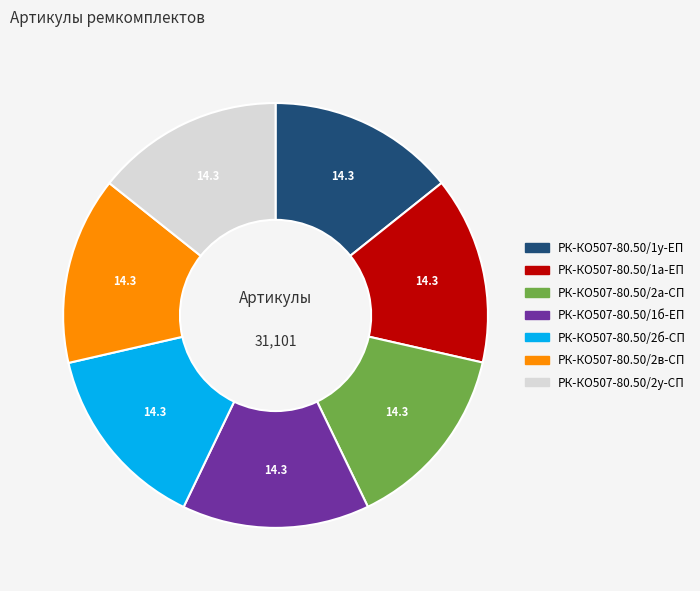

True or false: РК-КО507-80.50/1б-ЕП accounts for 25% of the total.

False